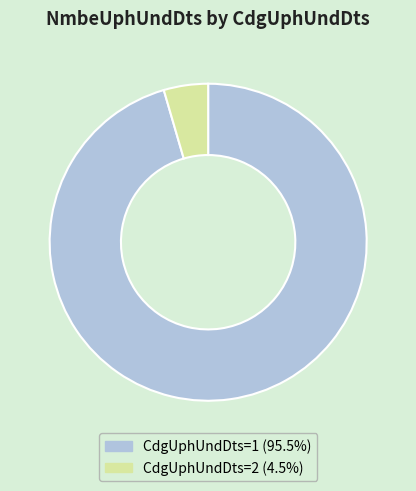

Do CdgUphUndDts=1 (95.5%) and CdgUphUndDts=2 (4.5%) together represent more than half of the pie?

Yes